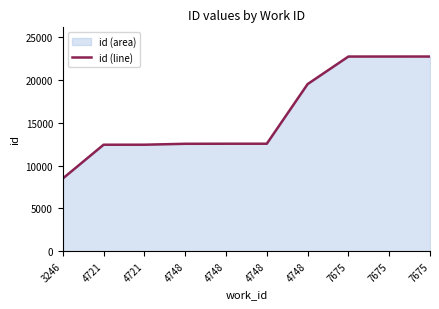

At which label does the data first exceed 12571?

4748